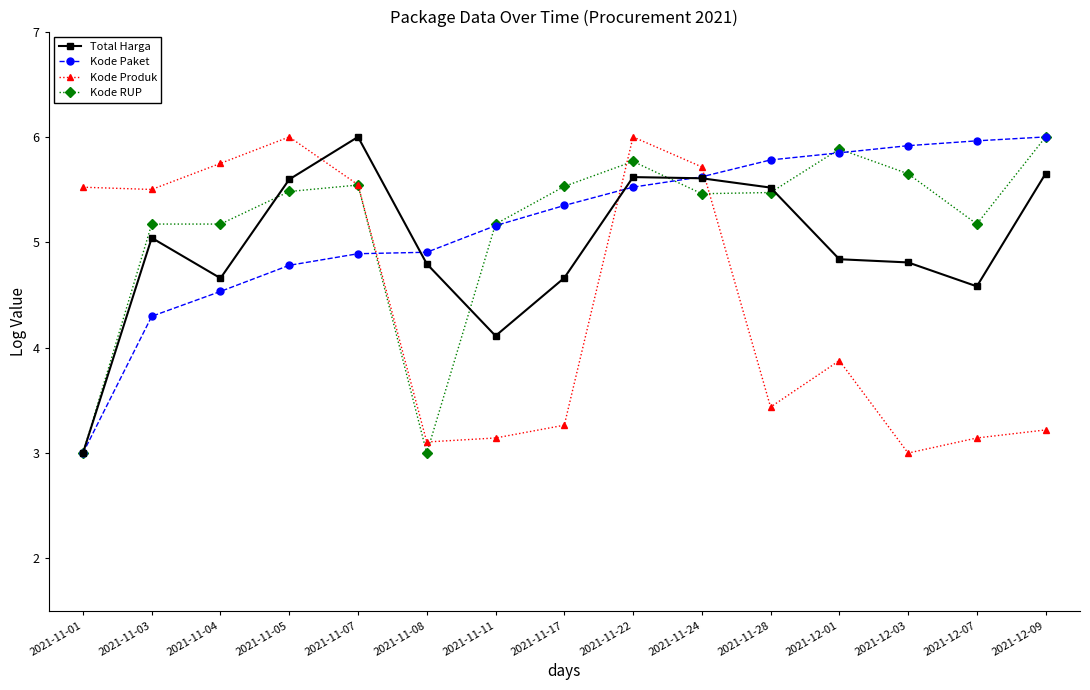

What is the sum of the Total Harga values at 2021-11-07 and 2021-11-04?

10.7